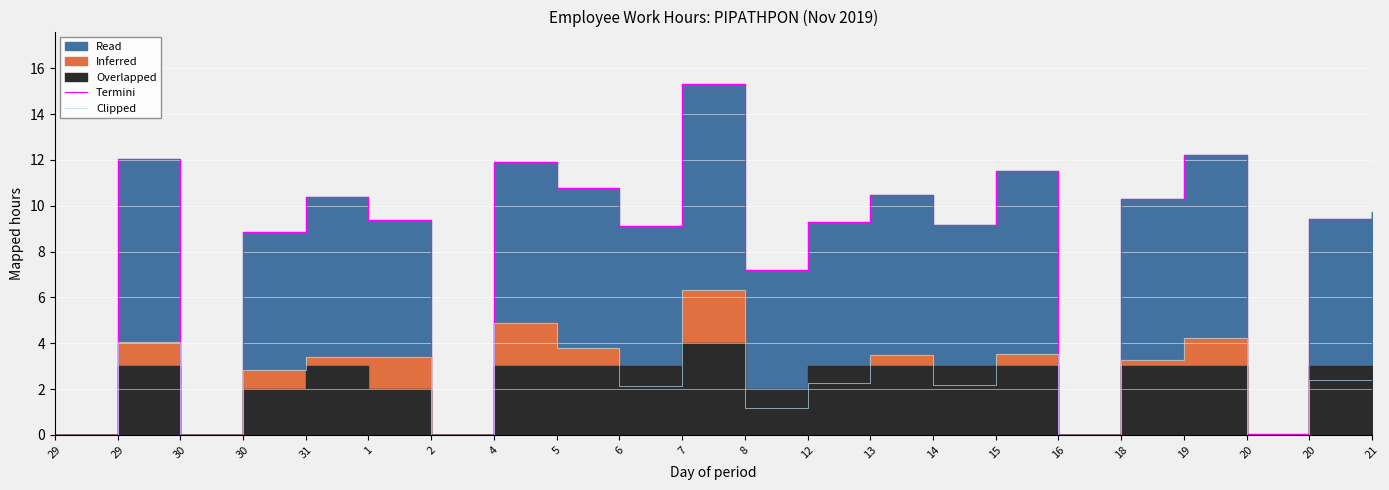

Which series has the largest total across all categories?

Termini